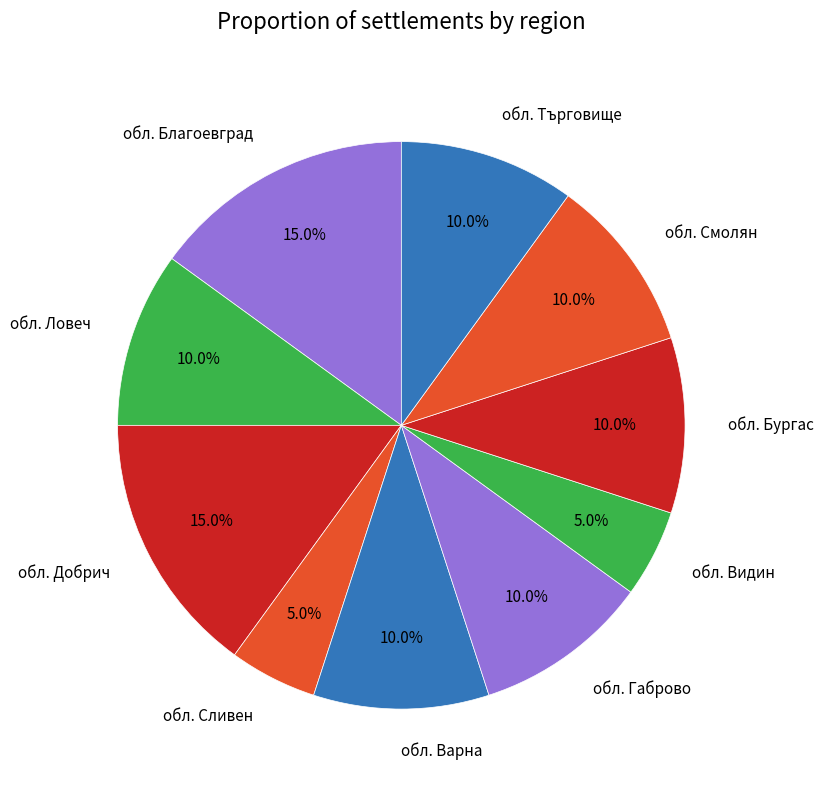

To the nearest percent, what percentage of the pie is обл. Сливен?

5%